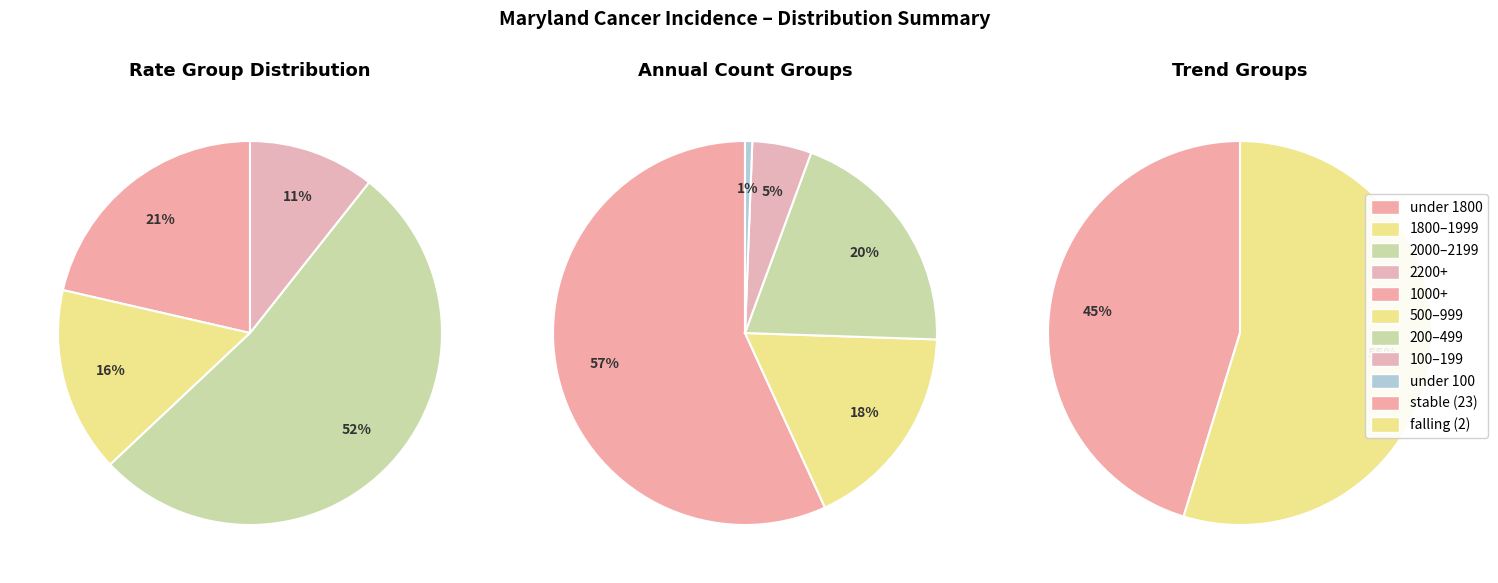

How many segments does this pie chart have?

2